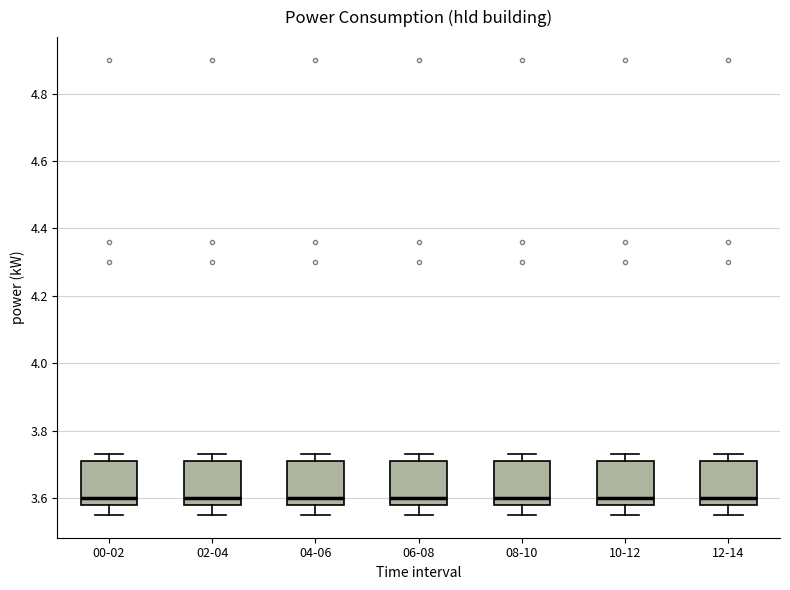

Where does the median line of the box for 02-04 sit on the y-axis? The values are not printed on the chart, so give them approximately, as read against the axis.

3.60